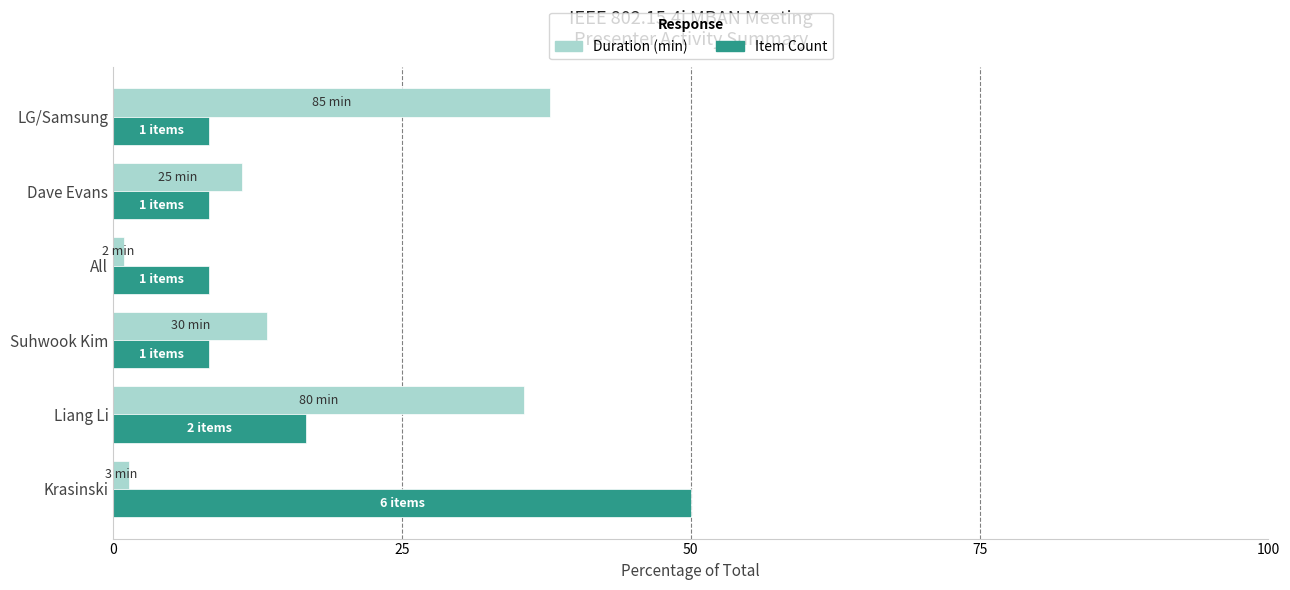

True or false: Duration (min) has a value of 11.1 at Dave Evans.

True